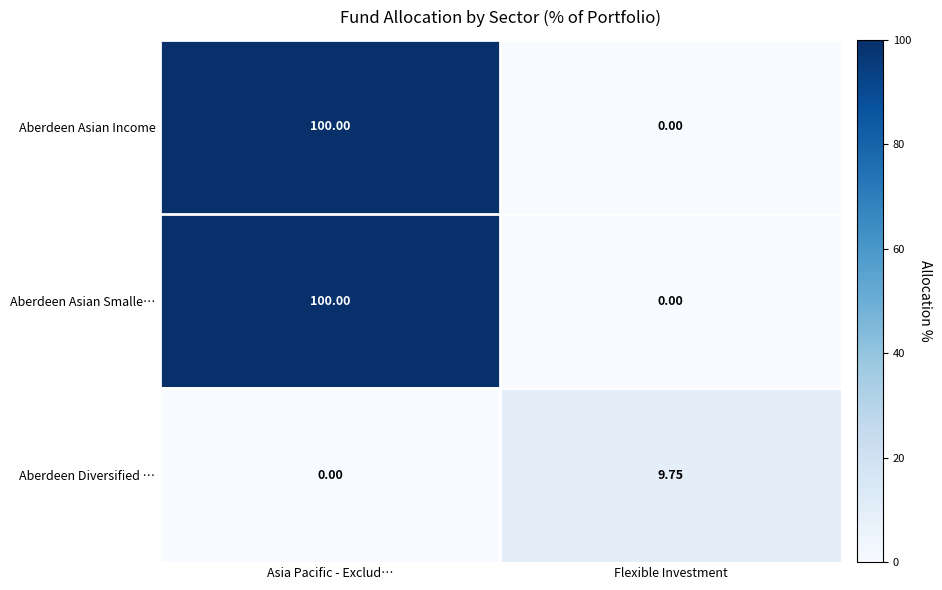

Is the value of Aberdeen Asian Smalle… at Asia Pacific - Exclud… greater than the value of Aberdeen Diversified … at Flexible Investment?

Yes